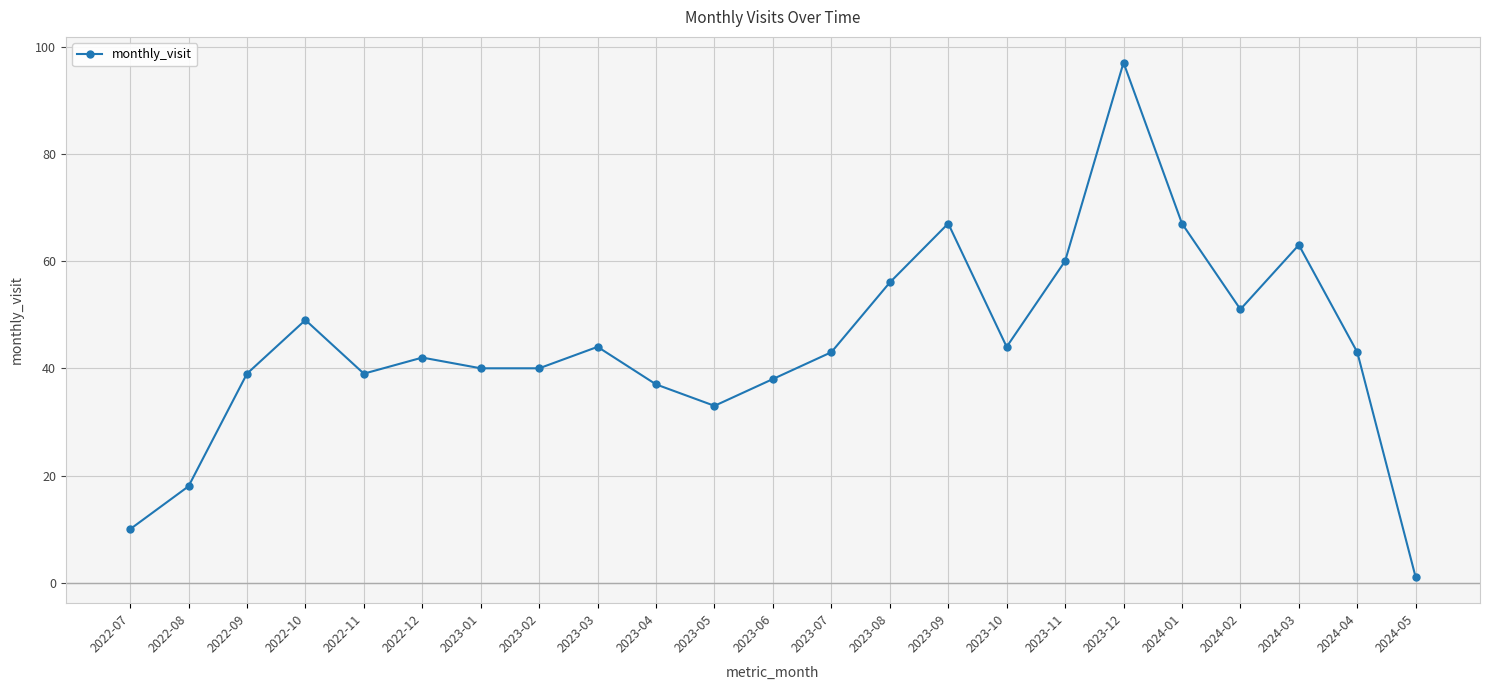

Reading left to right, list all the values displayed in this chart.

10	18	39	49	39	42	40	40	44	37	33	38	43	56	67	44	60	97	67	51	63	43	1